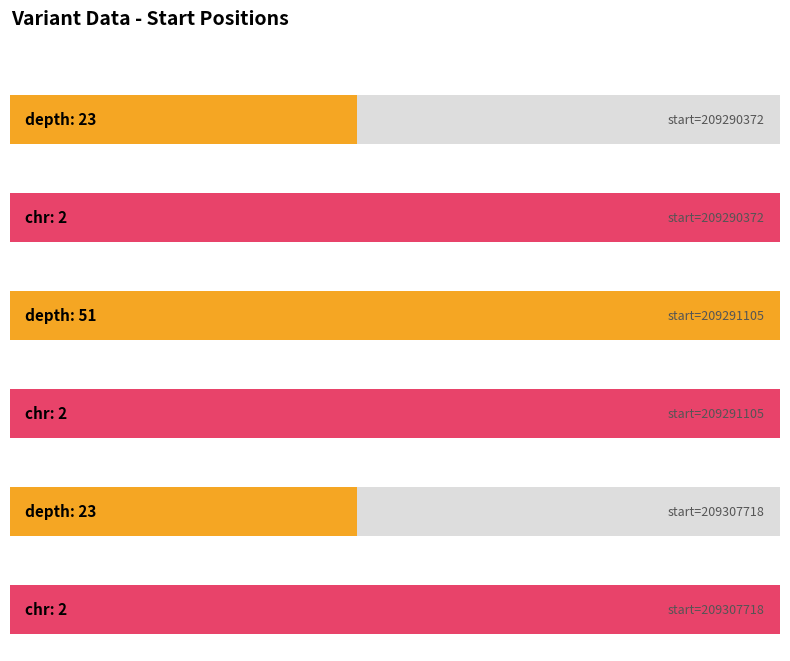

Reading left to right, what are all the values shown in this chart?

depth: 23	51	23
chr: 2	2	2